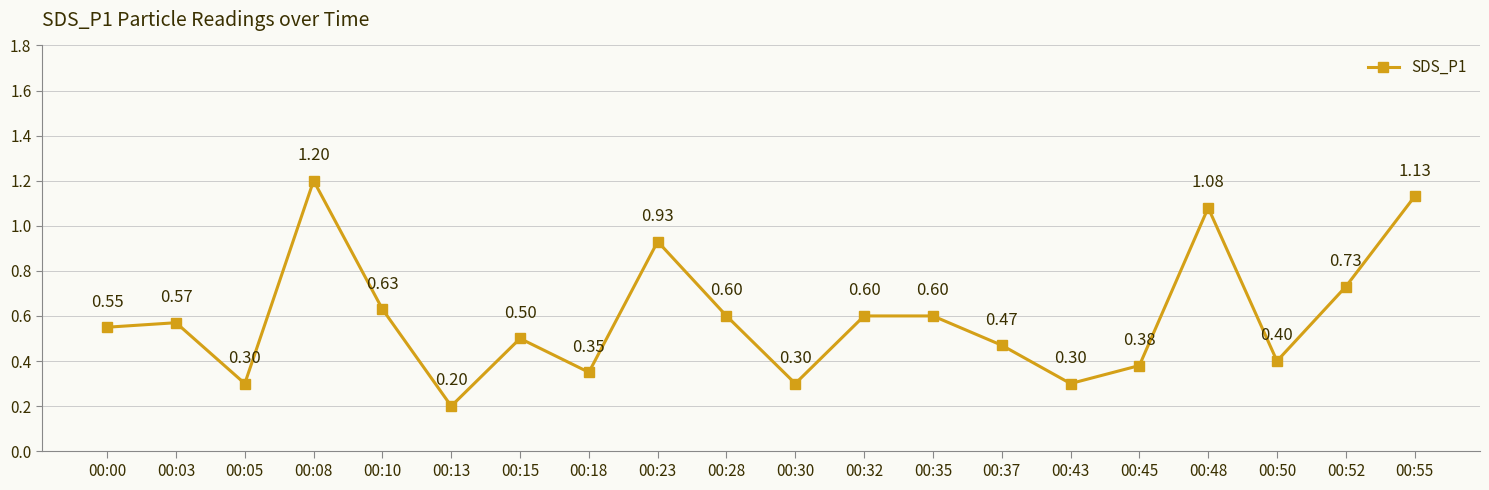

Between 00:10 and 00:55, which is larger?

00:55